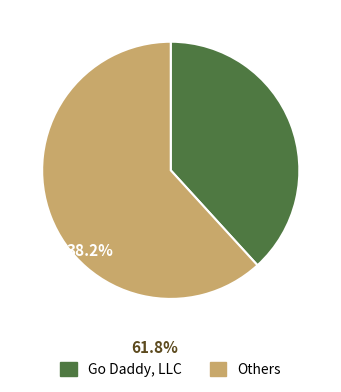

Is there a majority slice in this chart?

Yes